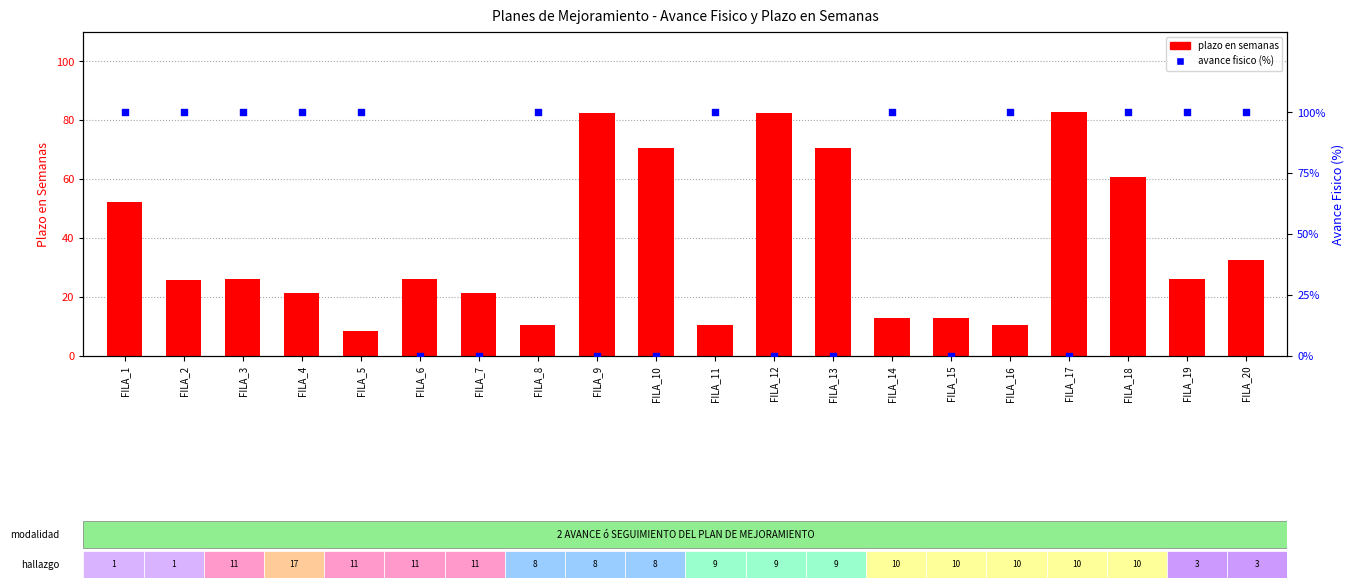

Which series reaches the maximum Y coordinate?

avance fisico (%)